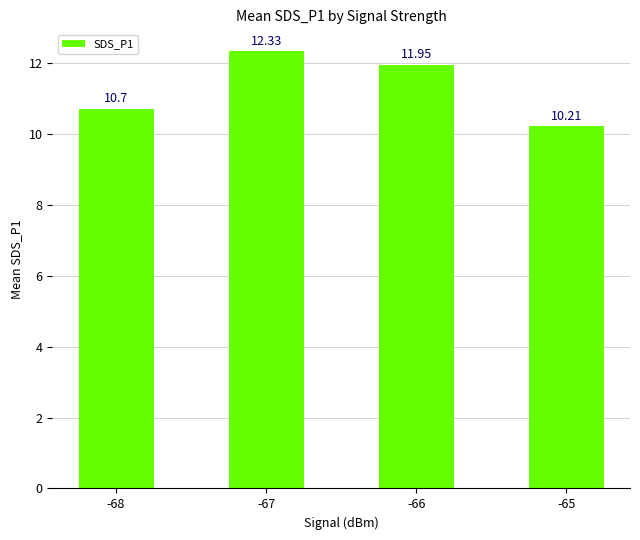

Does the chart contain any negative values?

No